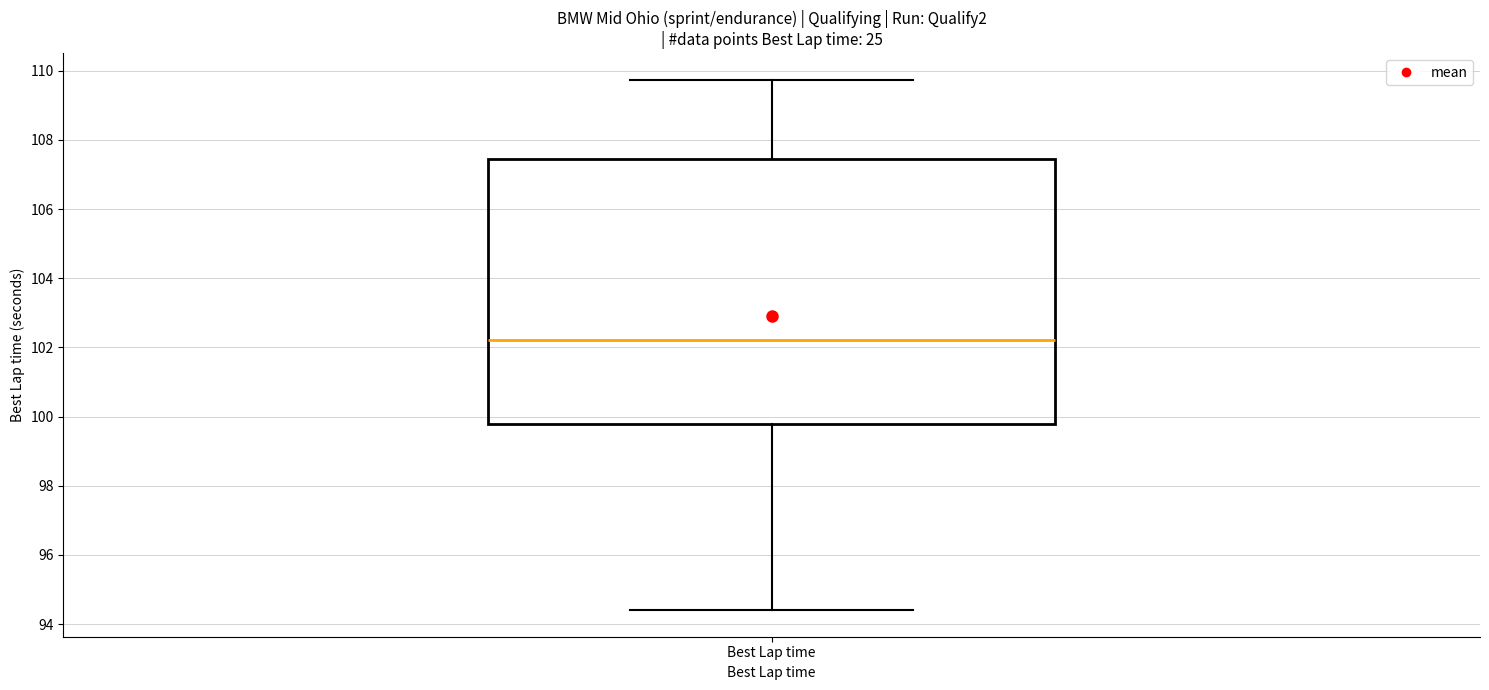

Where does the lower whisker of the box for Best Lap time end on the y-axis? The values are not printed on the chart, so give them approximately, as read against the axis.

94.4